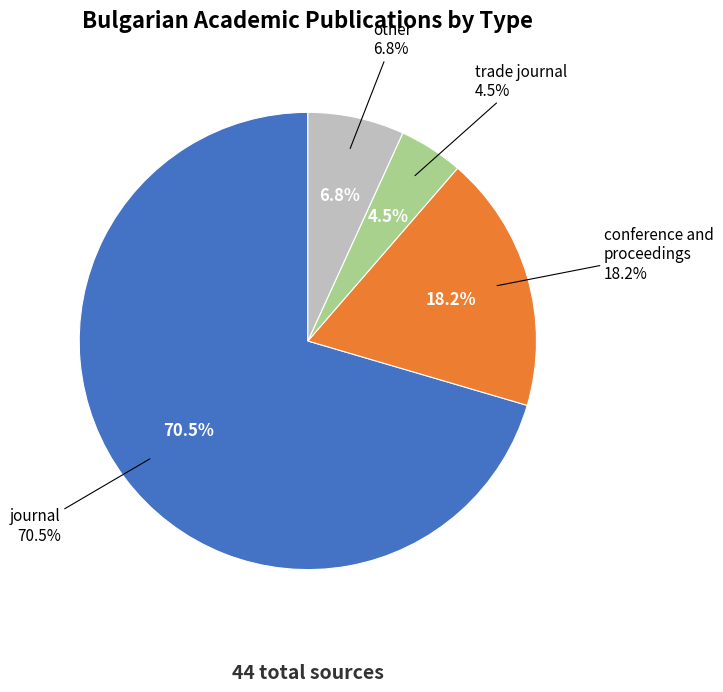

What is the smallest slice in the pie chart?

trade journal